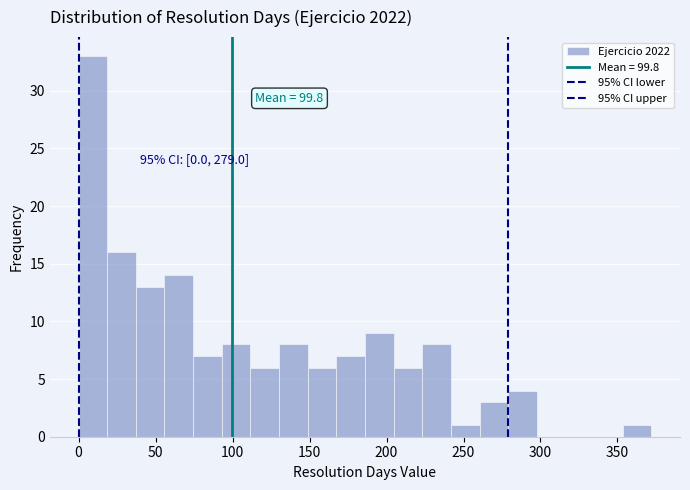

Read against the x-axis, roughly where is the centre of the tallest bar?

10